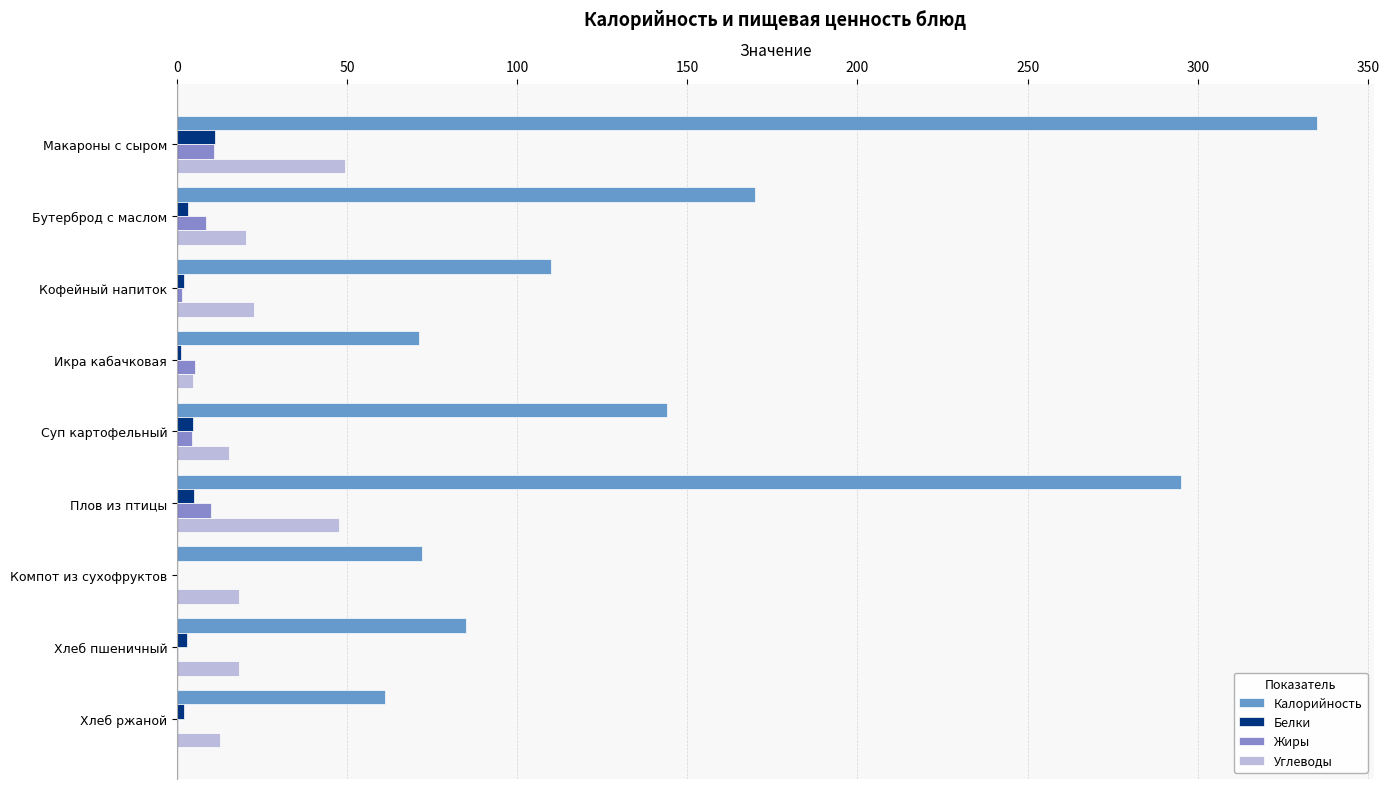

How many categories are shown in the chart?

9